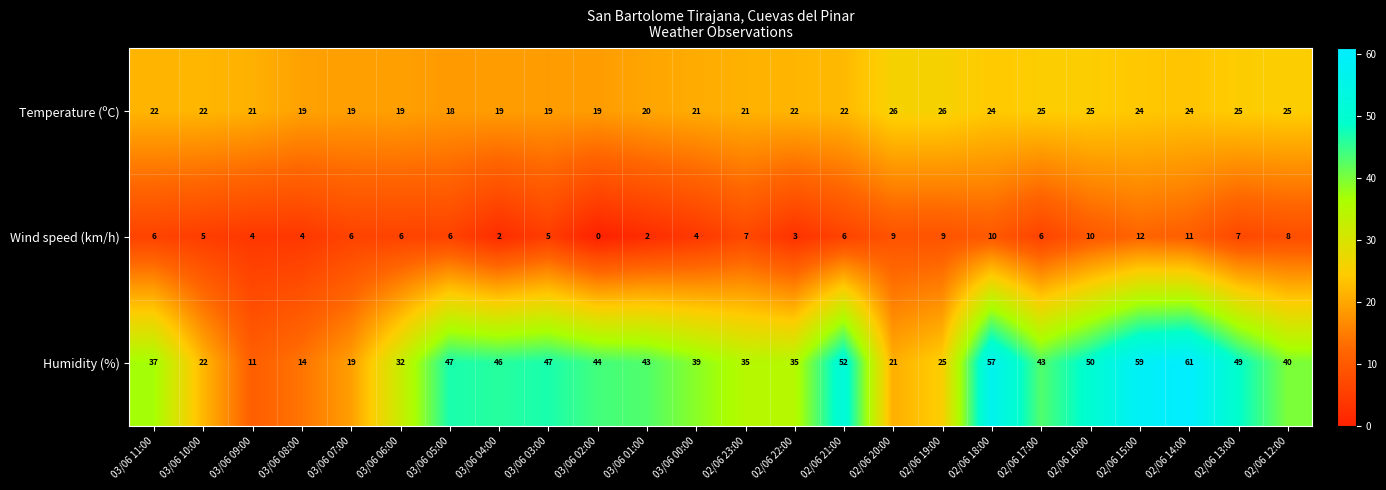

What is the total value across all series at 03/06 07:00?

44